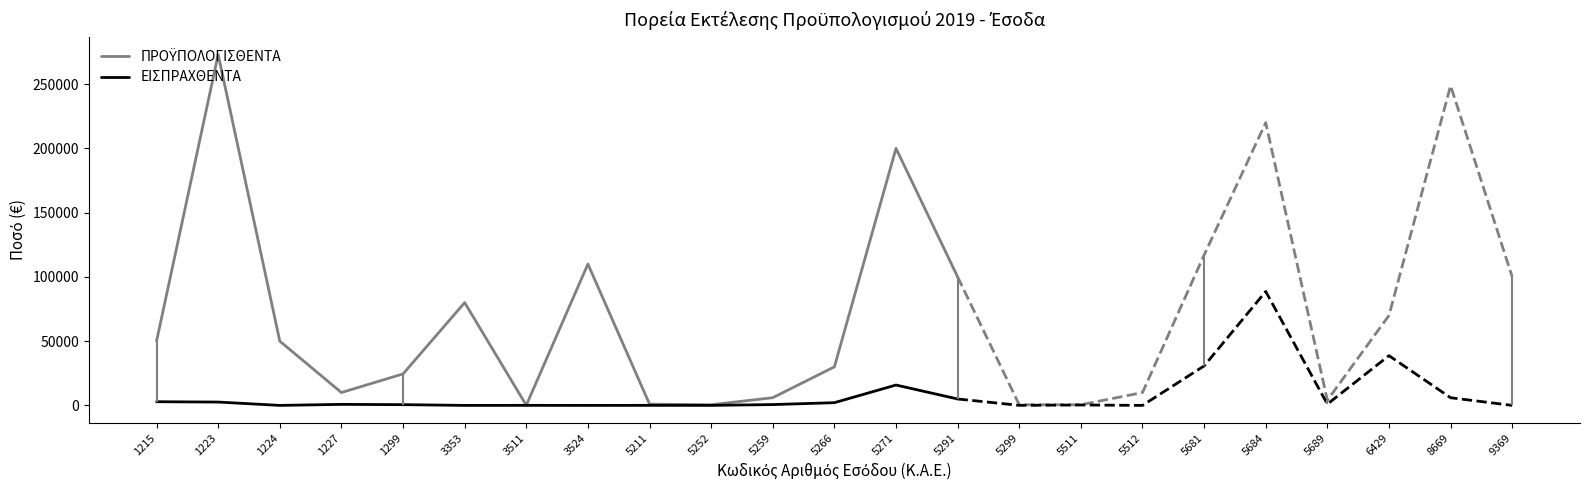

What is the spread (max minus min) of values at 5259?

5359.0